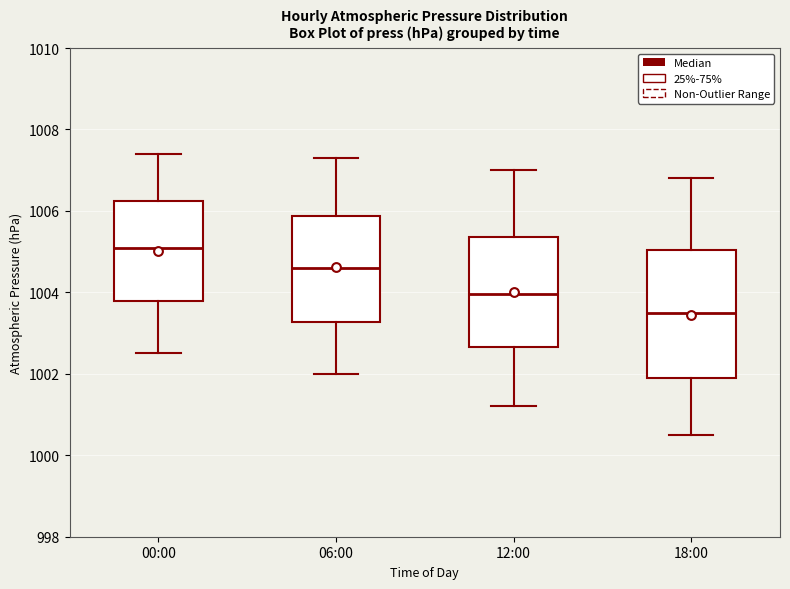

Which box is the tallest, from its lower edge to its upper edge?

18:00